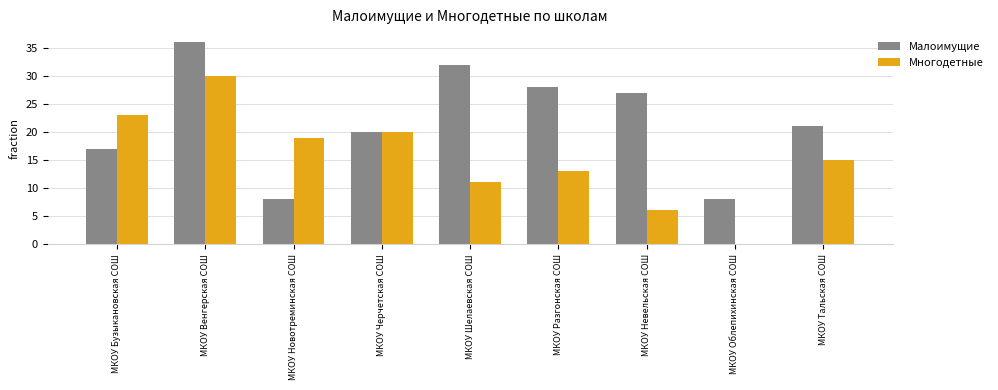

What is the sum of all Малоимущие values?

197